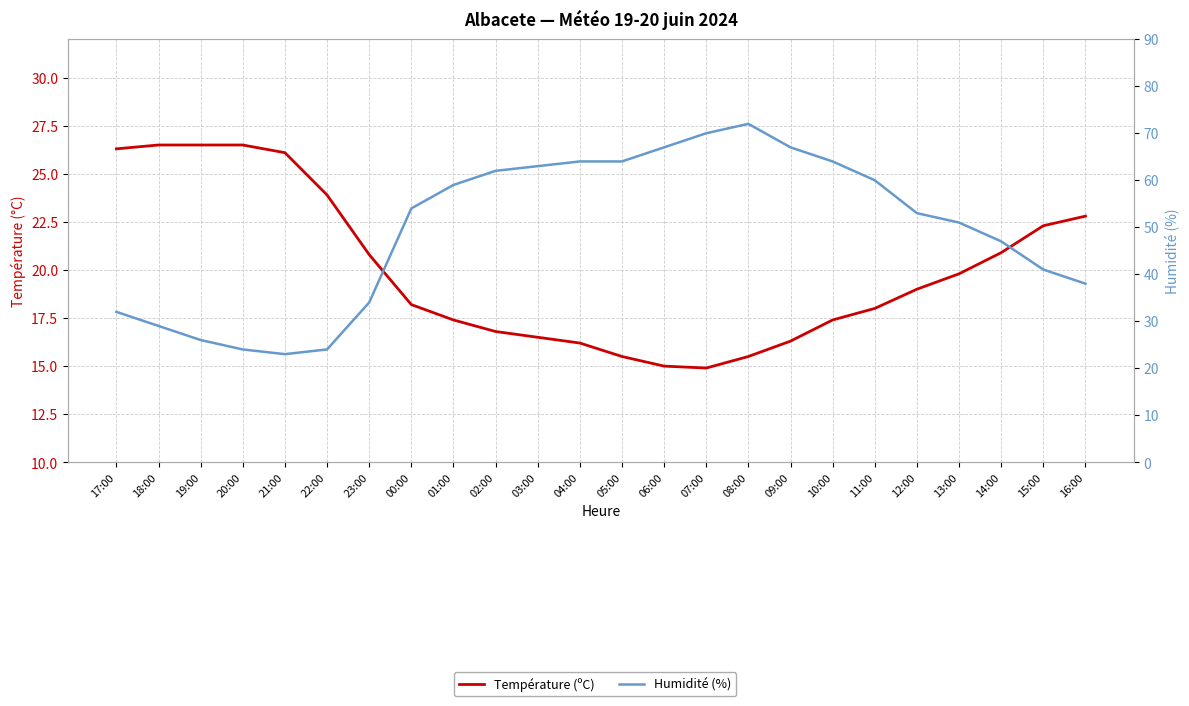

What is the difference between the Humidité (%) values at 09:00 and 13:00?

16.0